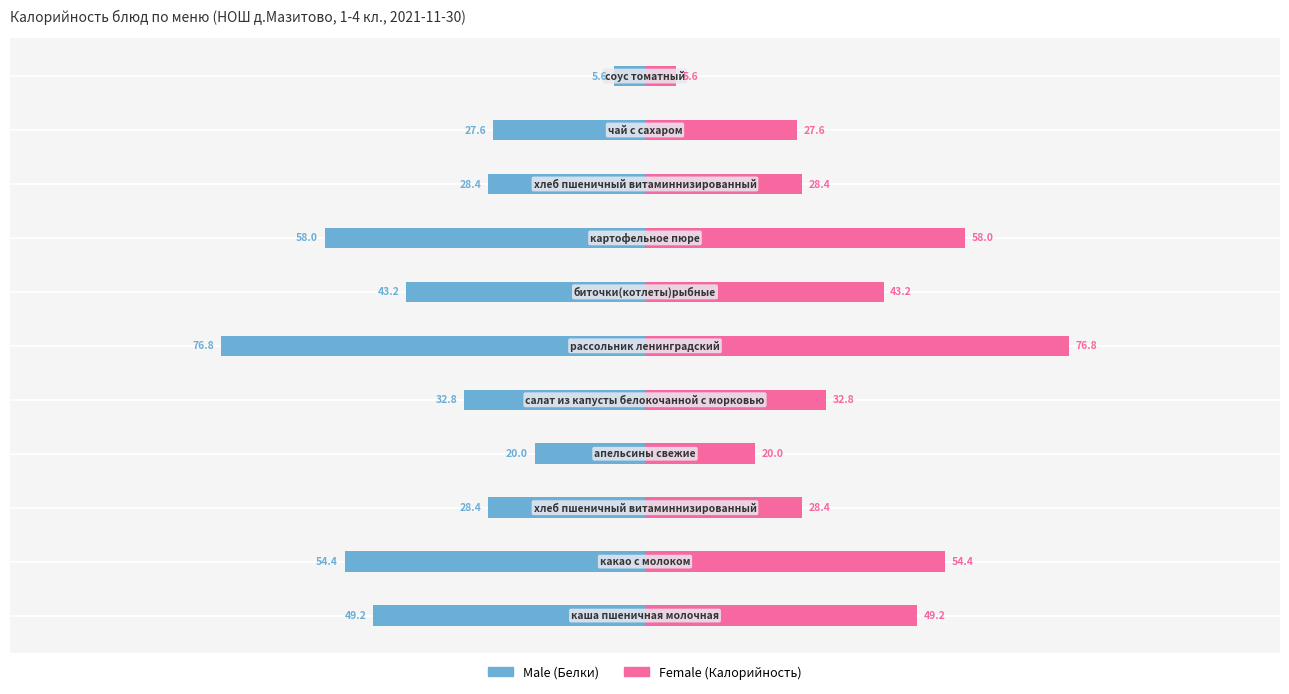

Rank the series by their maximum value, from highest to lowest.

Female, Male